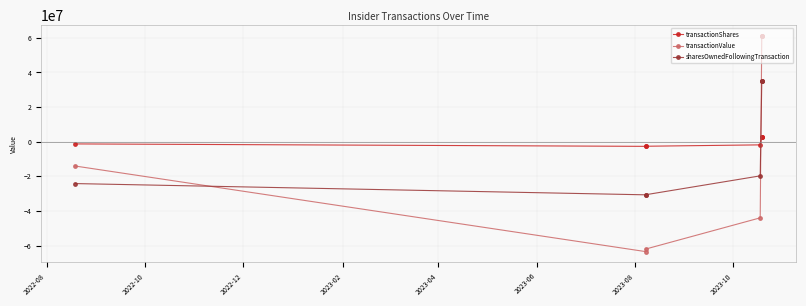

What is the difference between the maximum and minimum values in the transactionValue series?

124498192.0